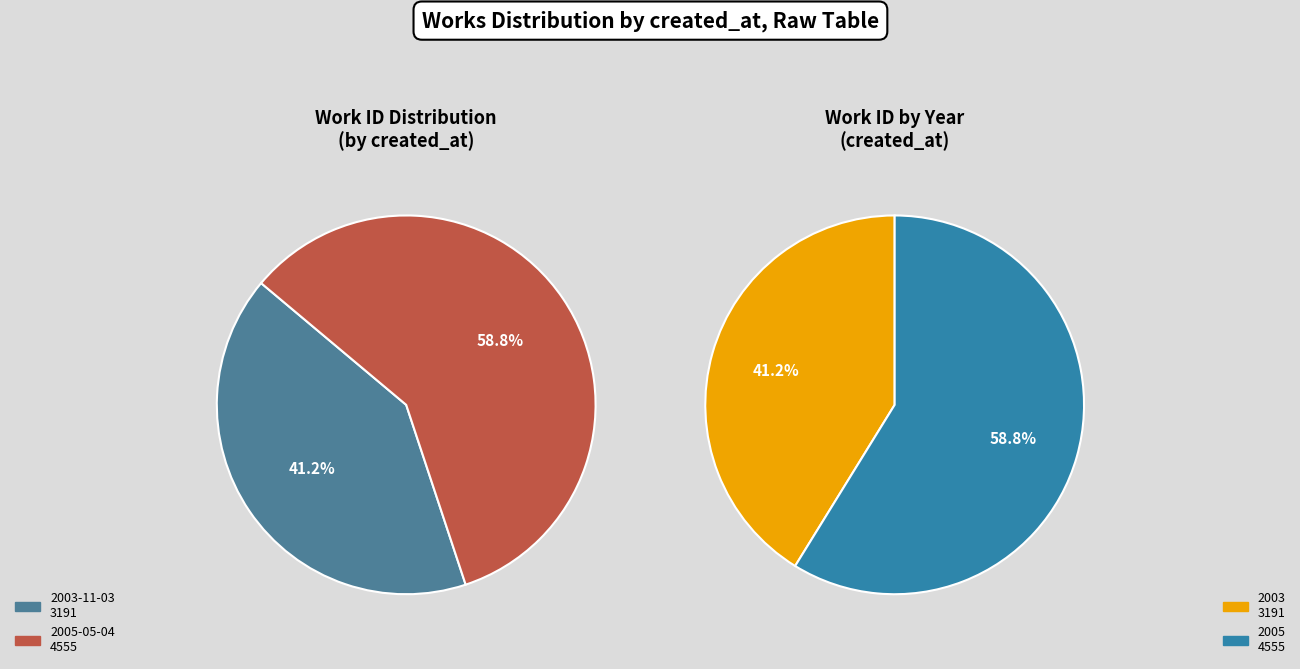

What is the largest slice in the pie chart?

2005-05-04